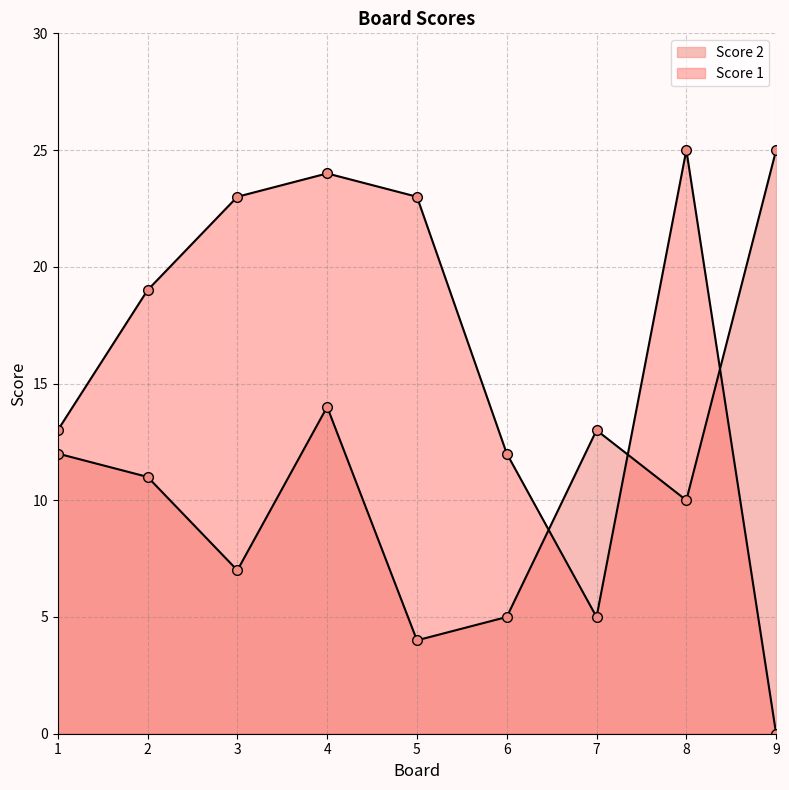

The Score 1 series shows 8 at 8. True or false?

False